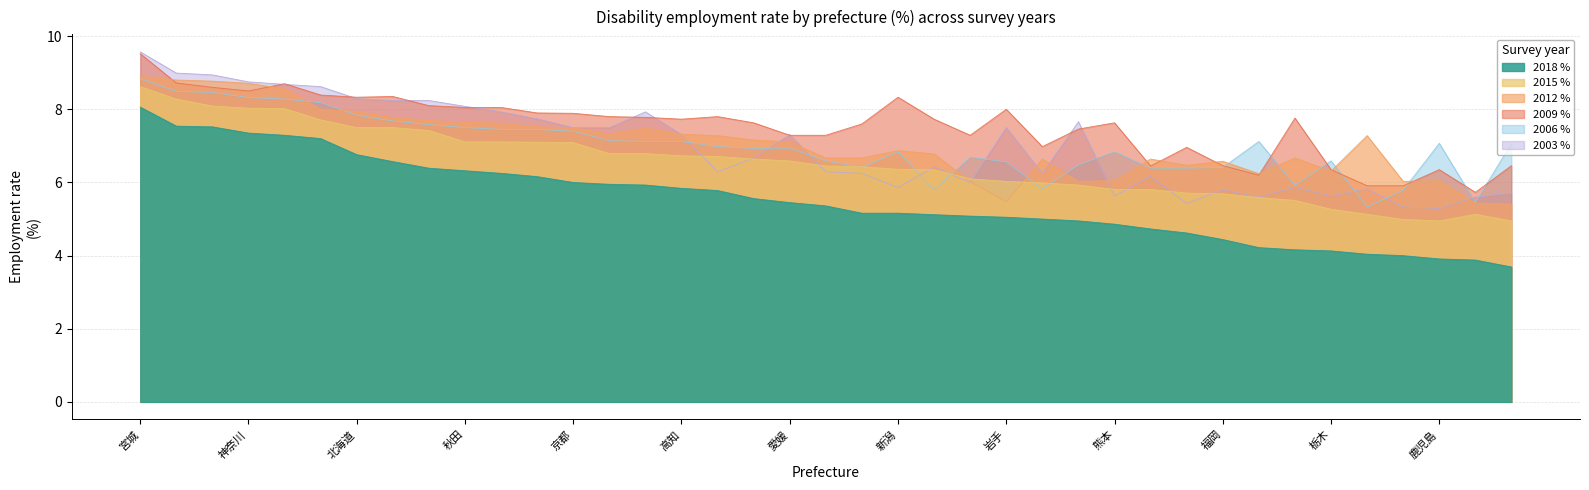

What is the greatest value displayed?

9.6